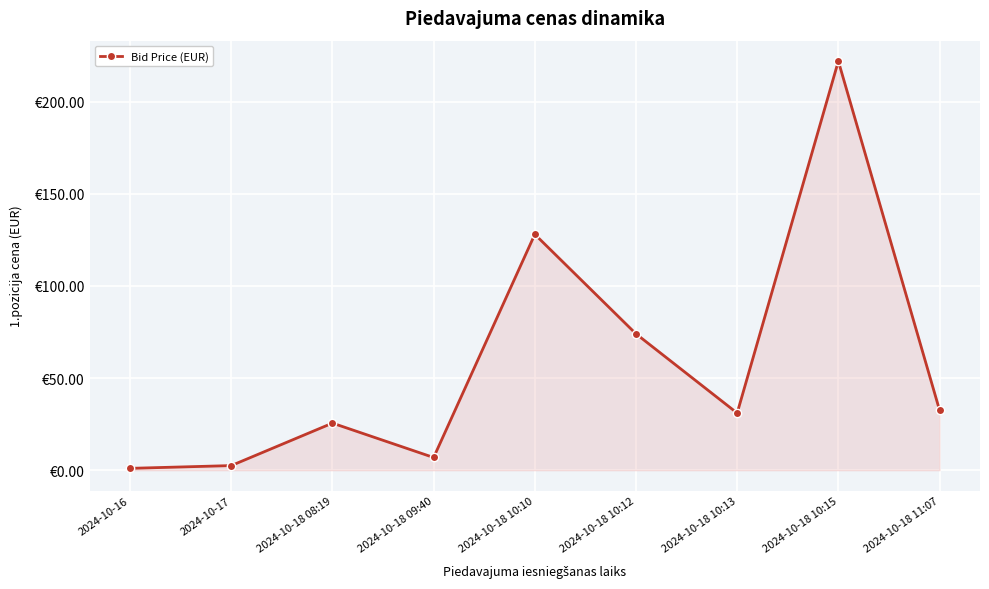

Does the chart have visible grid lines?

Yes